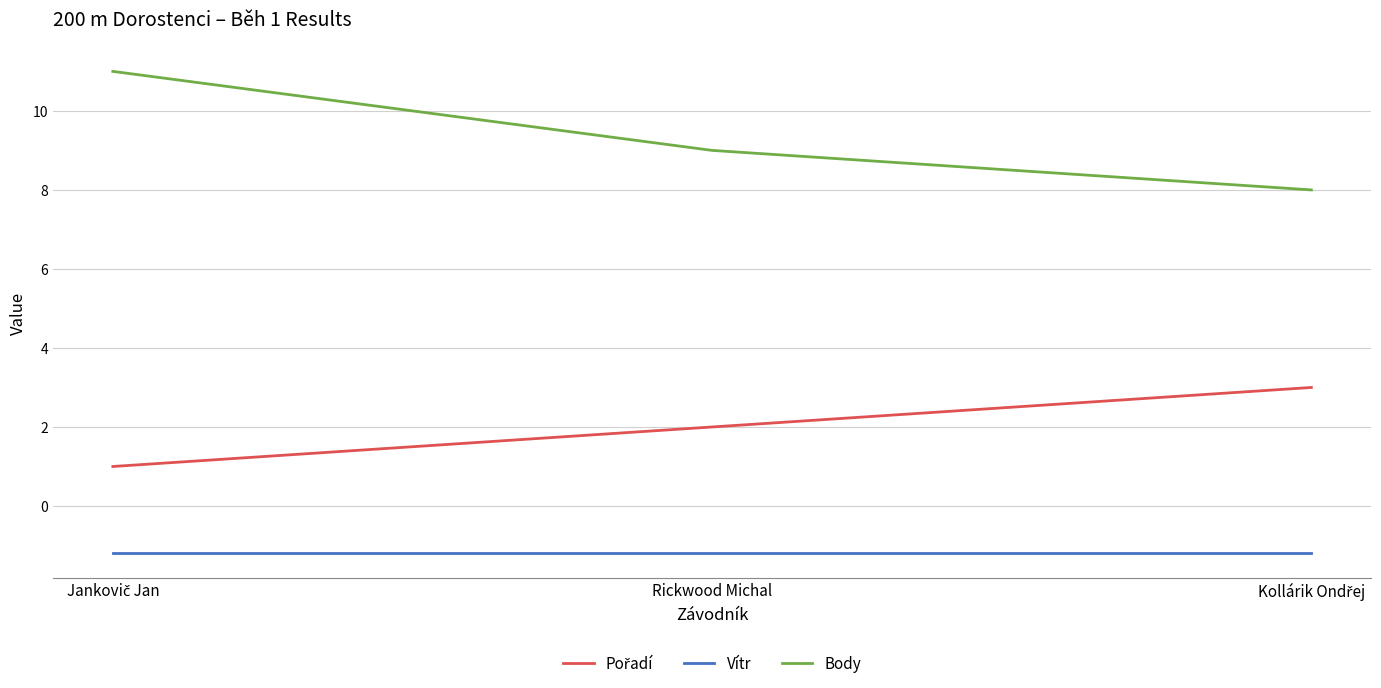

Which series has the largest total across all categories?

Body